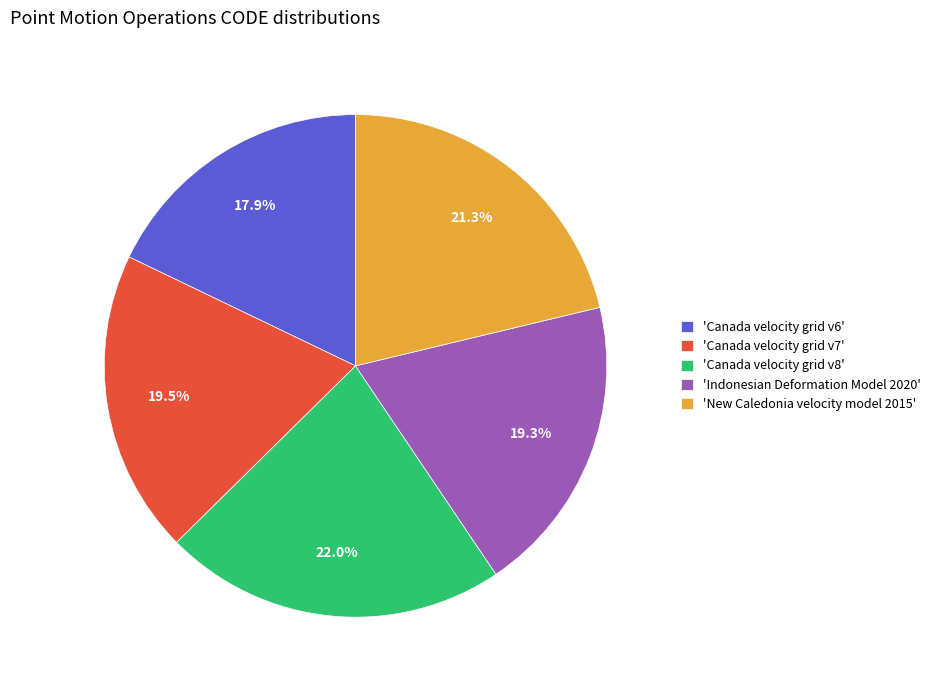

What is the largest slice in the pie chart?

'Canada velocity grid v8'